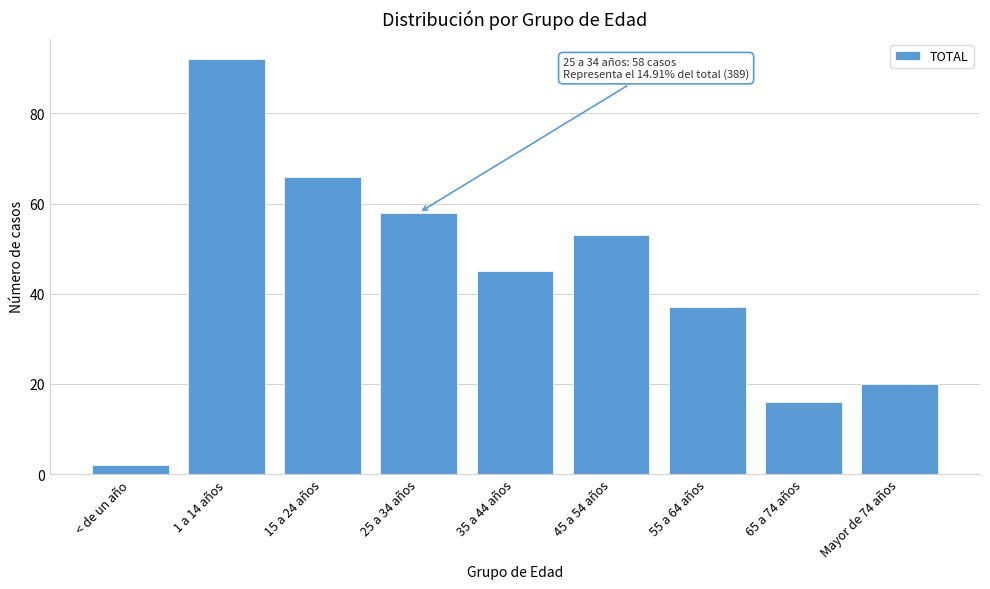

Reading right to left, extract all data points from this chart.

Mayor de 74 años=20	65 a 74 años=16	55 a 64 años=37	45 a 54 años=53	35 a 44 años=45	25 a 34 años=58	15 a 24 años=66	1 a 14 años=92	< de un año=2